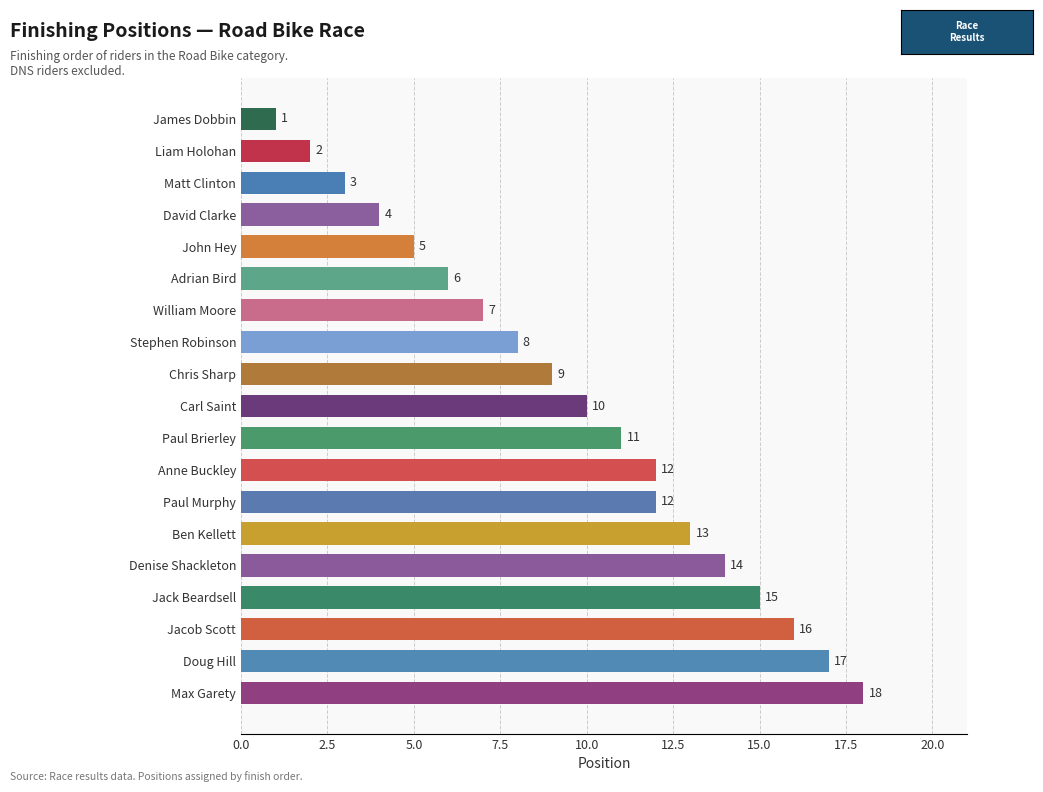

True or false: the data shows 12 at Anne Buckley.

True